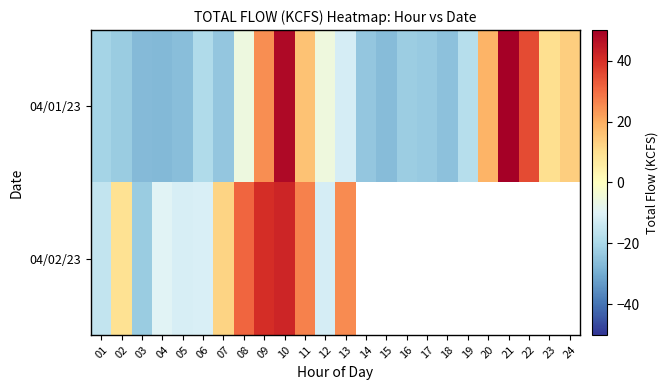

How many data points in 04/02/23 are above 42?

1